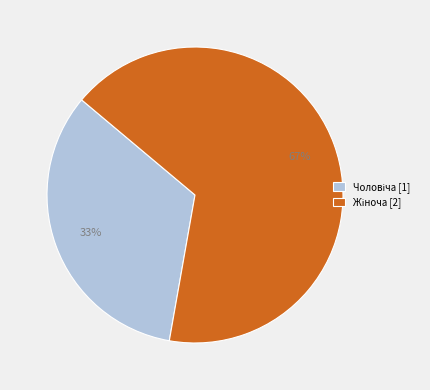

To the nearest percent, what is the average slice percentage?

50%